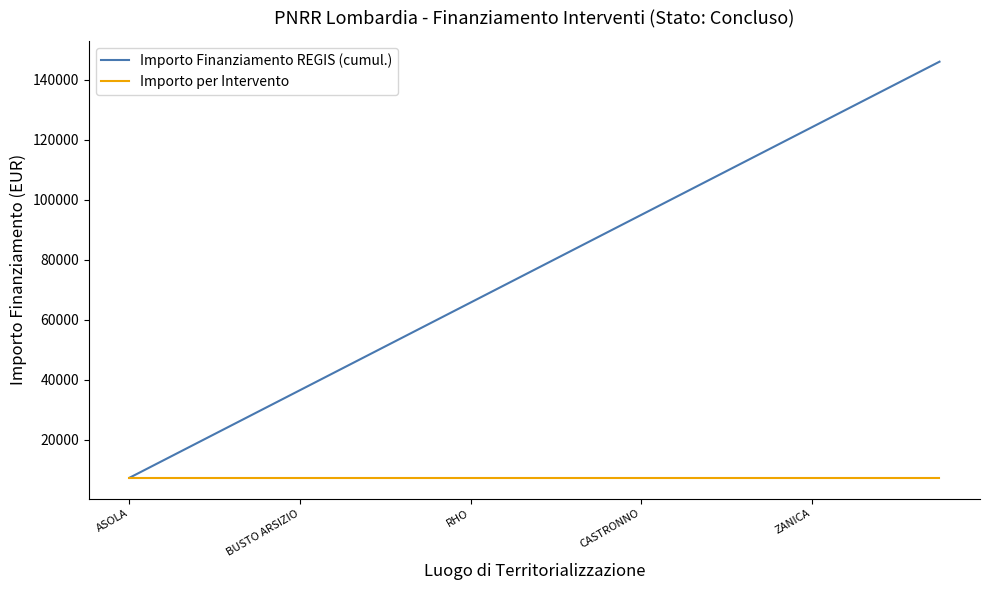

Which series has the largest range (max minus min)?

Importo Finanziamento REGIS (cumul.)